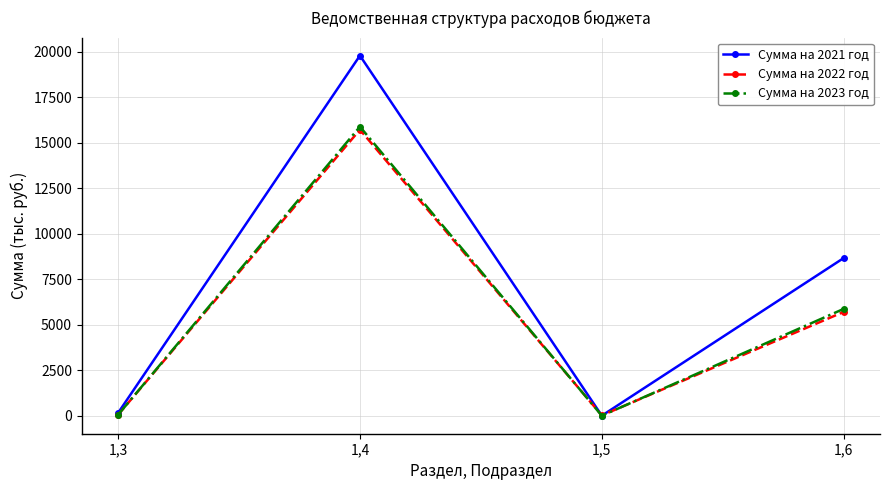

What is the sum of all Сумма на 2021 год values?

28591.3